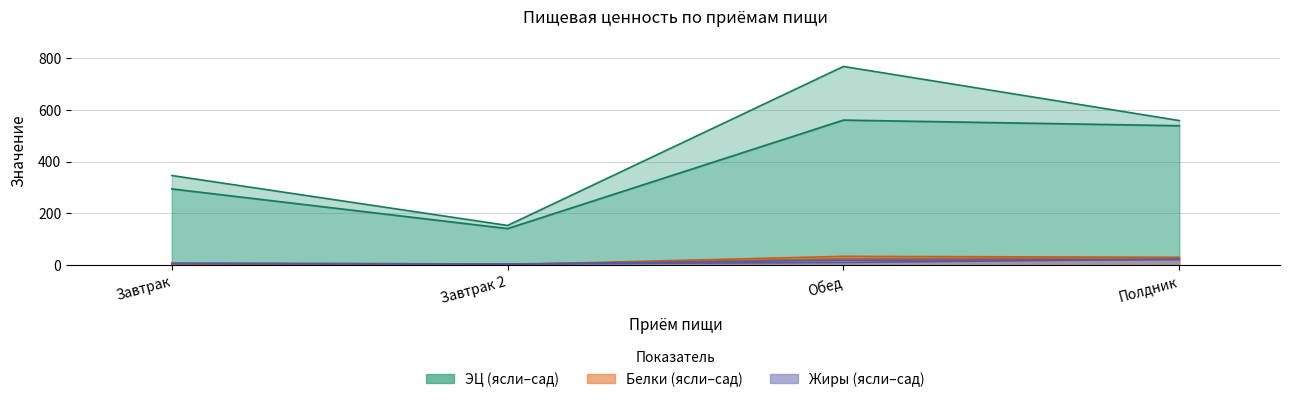

True or false: Жиры сад and ЭЦ Сад cross at least once.

False